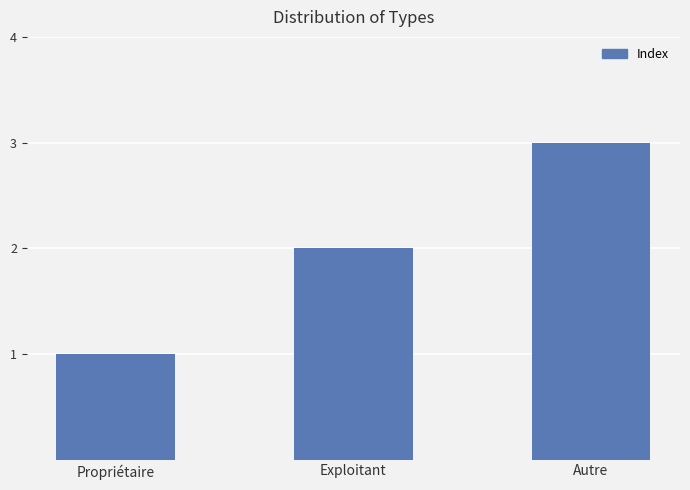

What is the average value?

2